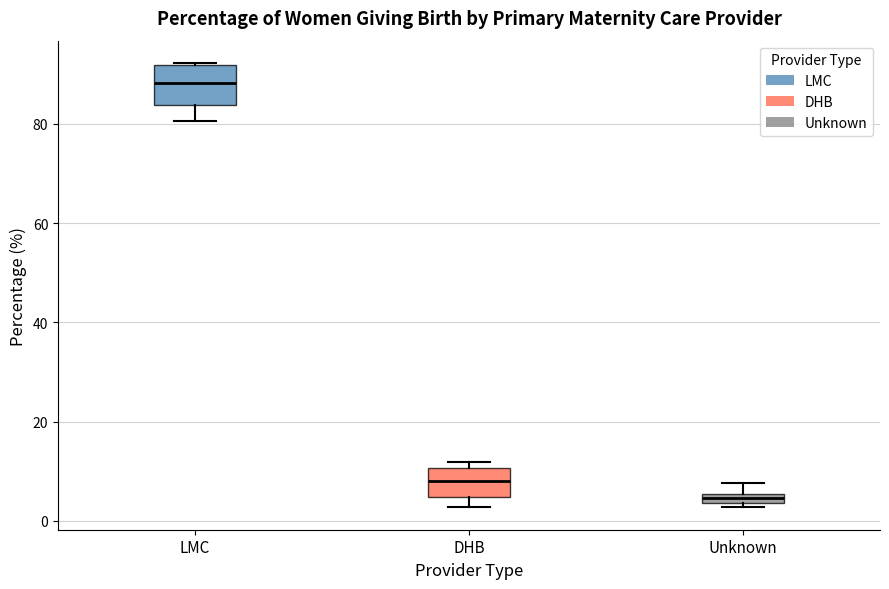

Where does the median line of the box for DHB sit on the y-axis? The values are not printed on the chart, so give them approximately, as read against the axis.

8